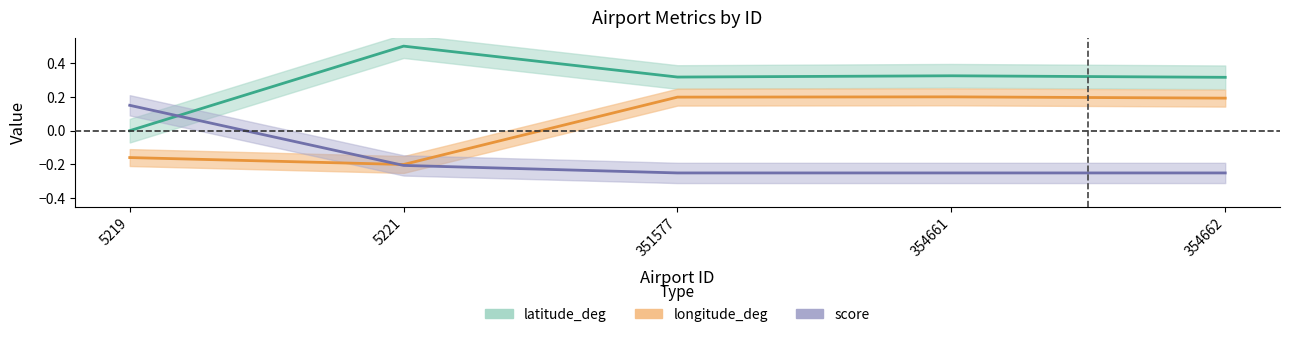

At which category does longitude_deg reach its first local valley?

5221